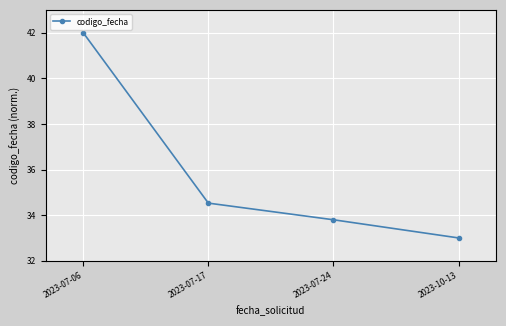

What position from the right is 2023-10-13?

1